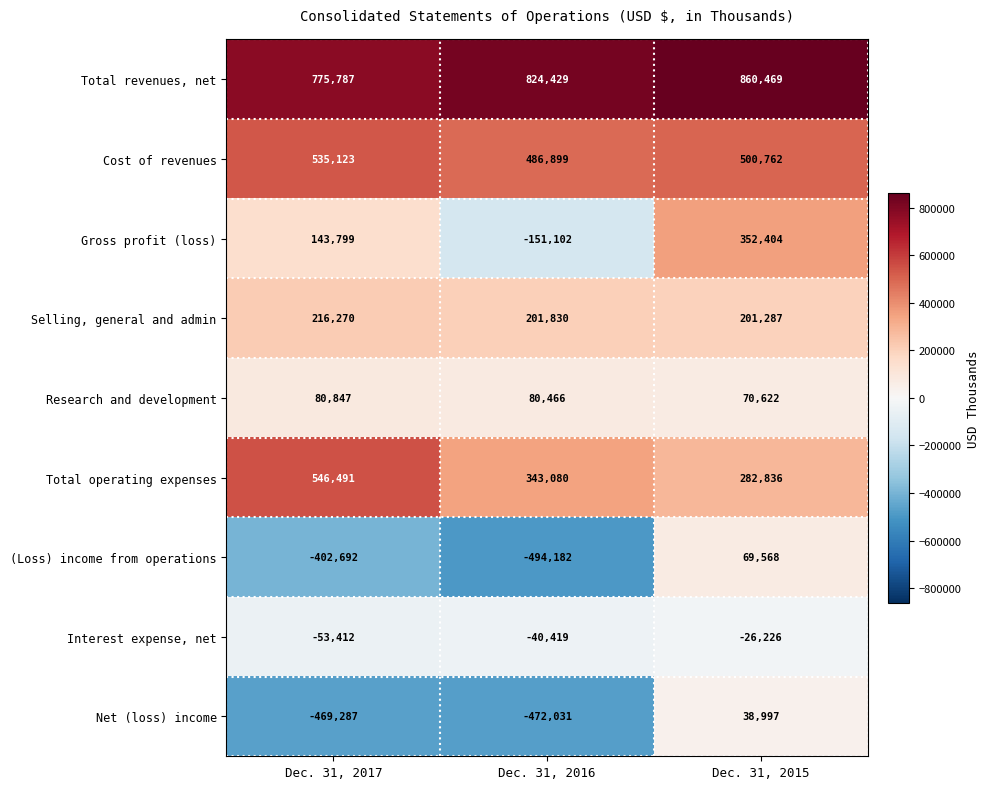

How many data points does each series have?

3